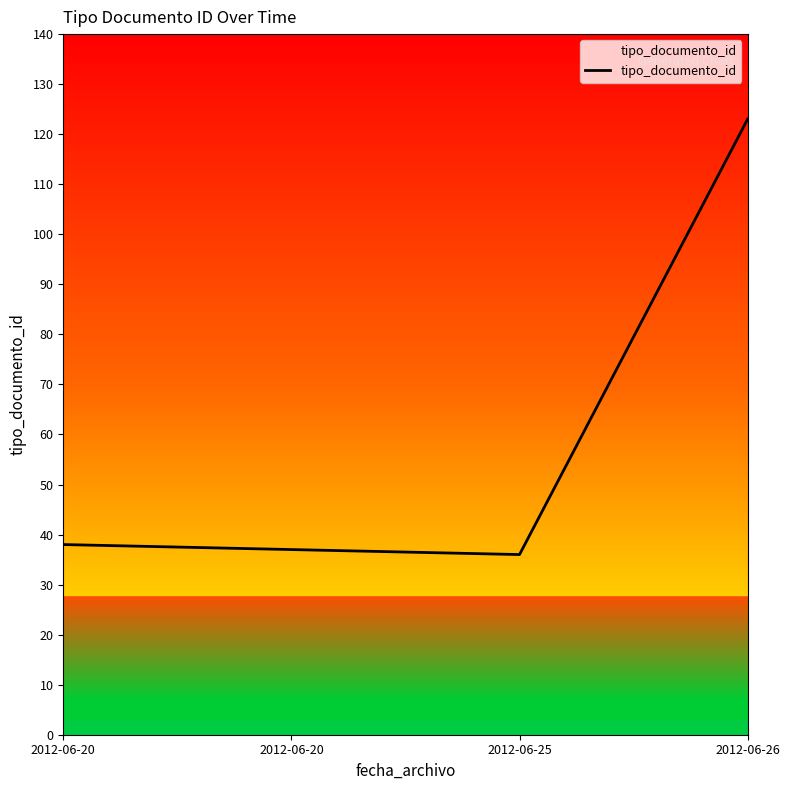

Where does the data first go above 38?

2012-06-26